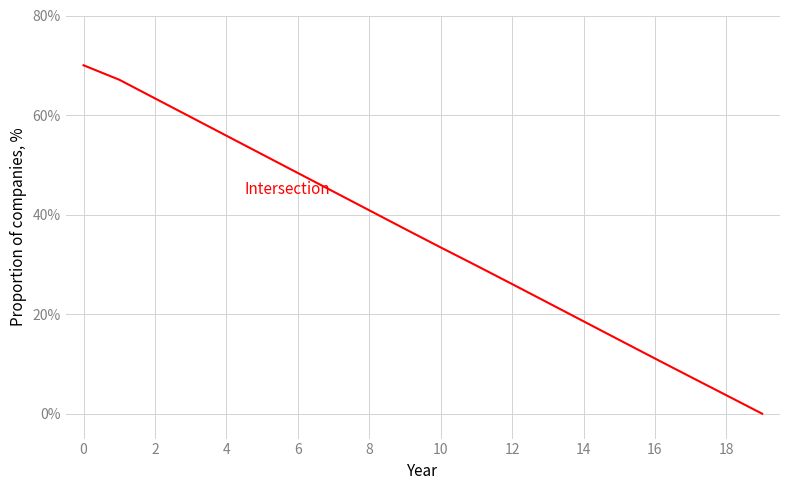

What is the greatest value displayed?

70.0